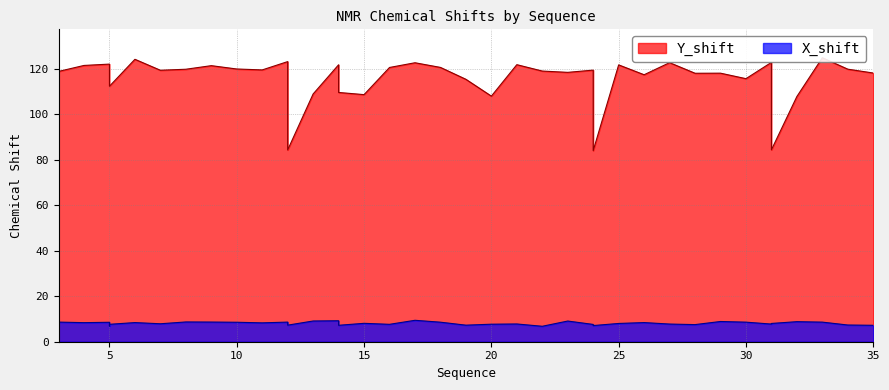

Which label corresponds to the largest value in the chart?

33